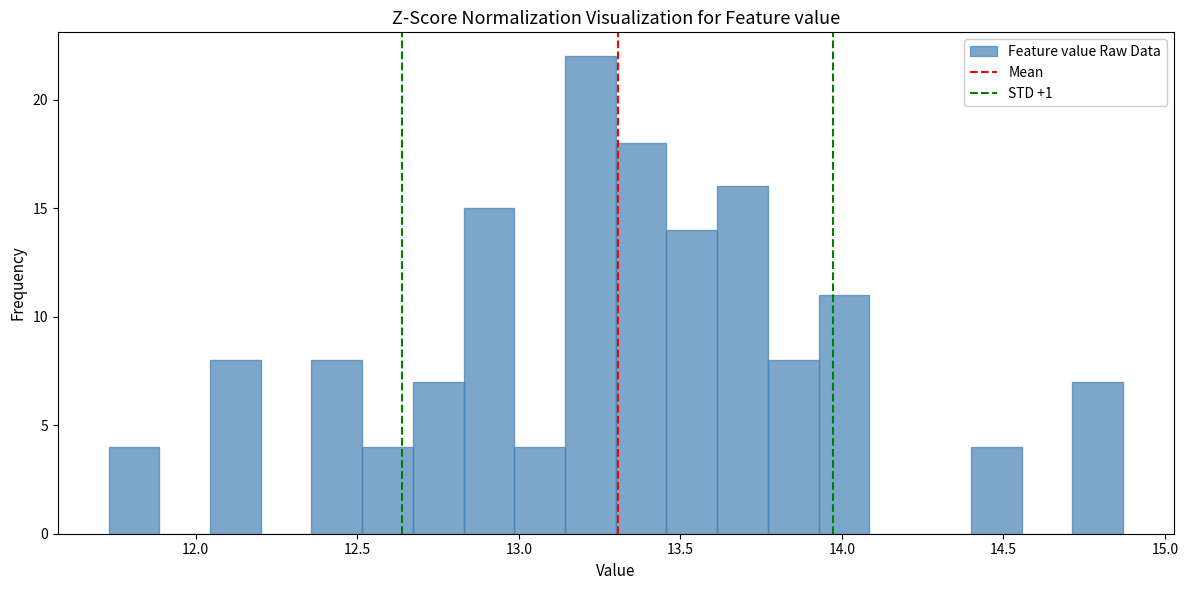

Read against the x-axis, roughly where is the centre of the tallest bar?

13.20